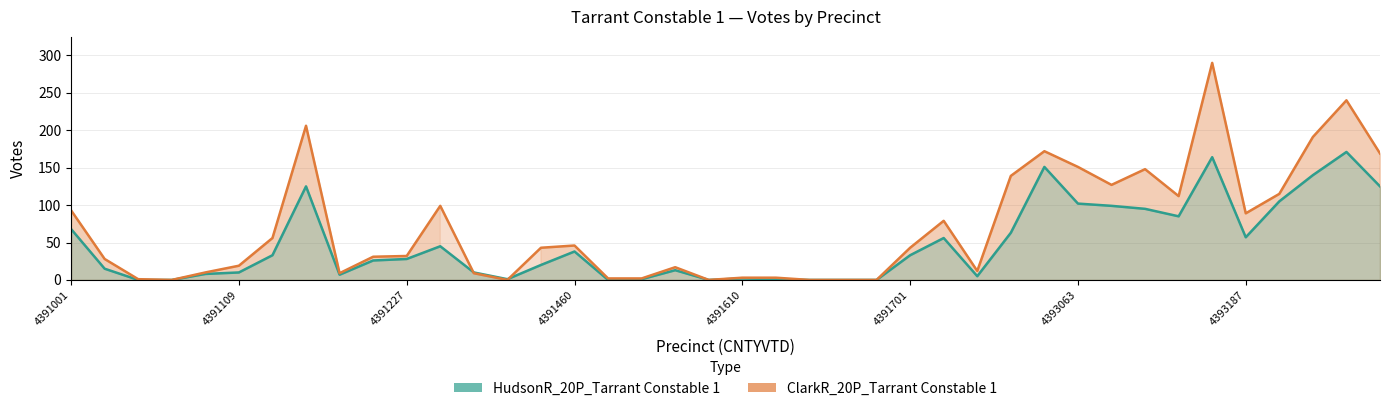

What is the maximum value shown in the chart?

290